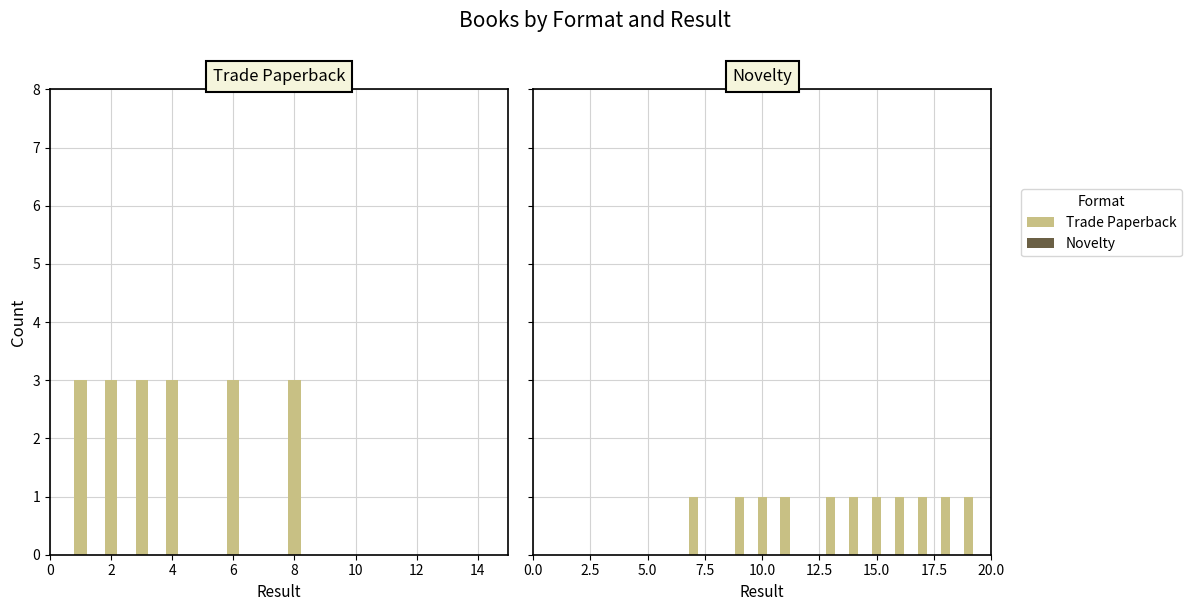

How many data points does each series have?

11